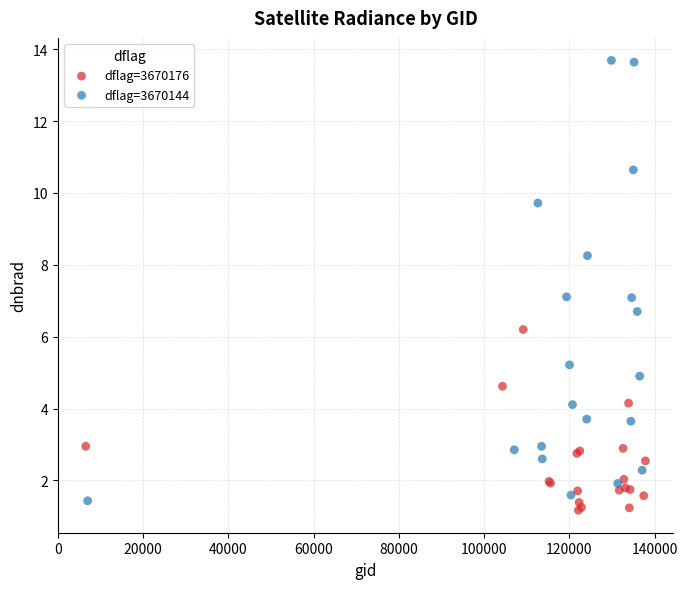

Which series has the widest spread of Y values?

dflag=3670144